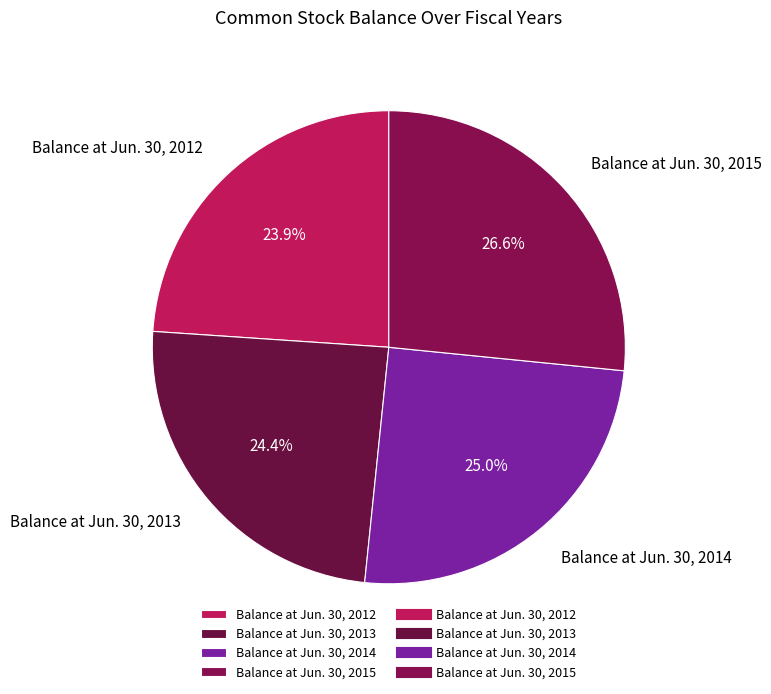

The Balance at Jun. 30, 2015 slice represents 27% of the pie. True or false?

True